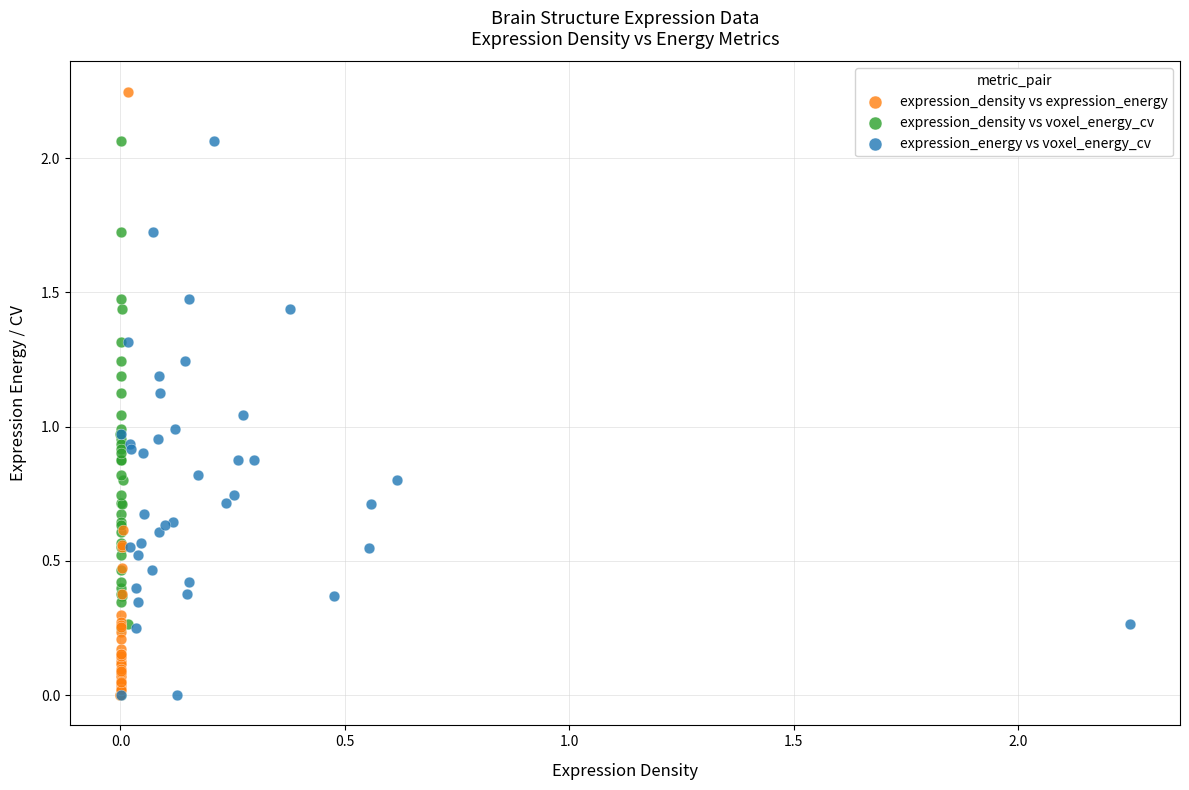

Which series has the widest spread of Y values?

expression_density vs expression_energy